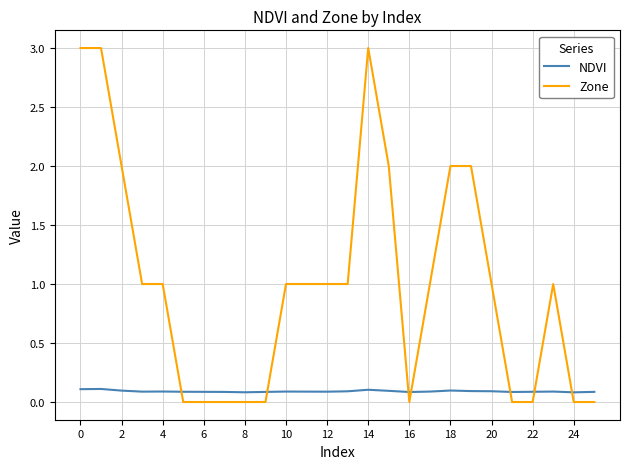

True or false: Zone has more than 1 points higher than both neighbors.

True